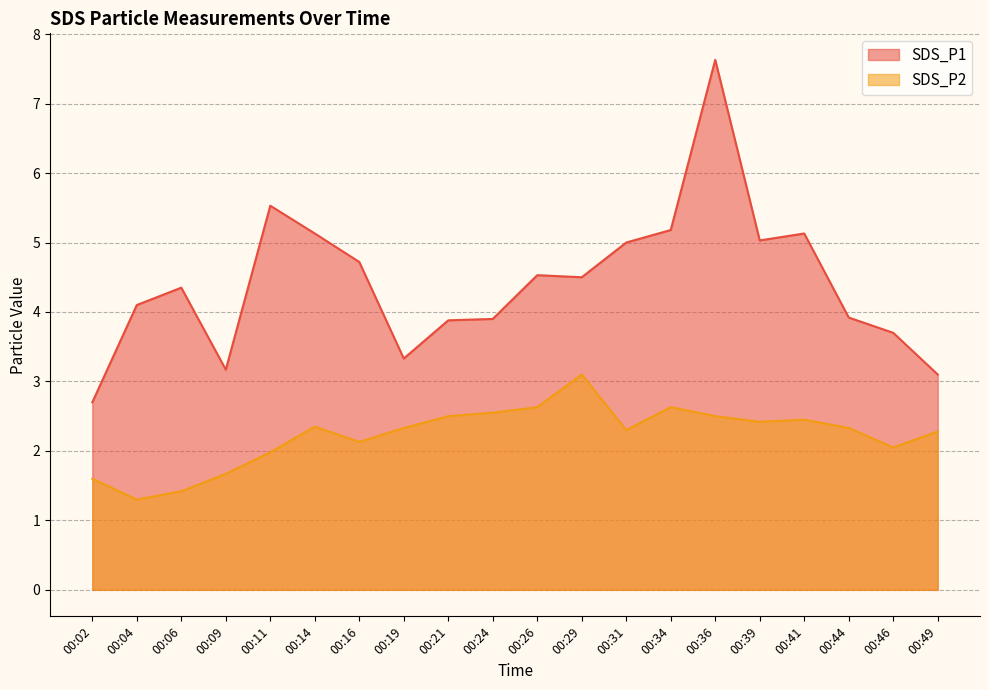

How many values in the SDS_P2 series are below 2?

5